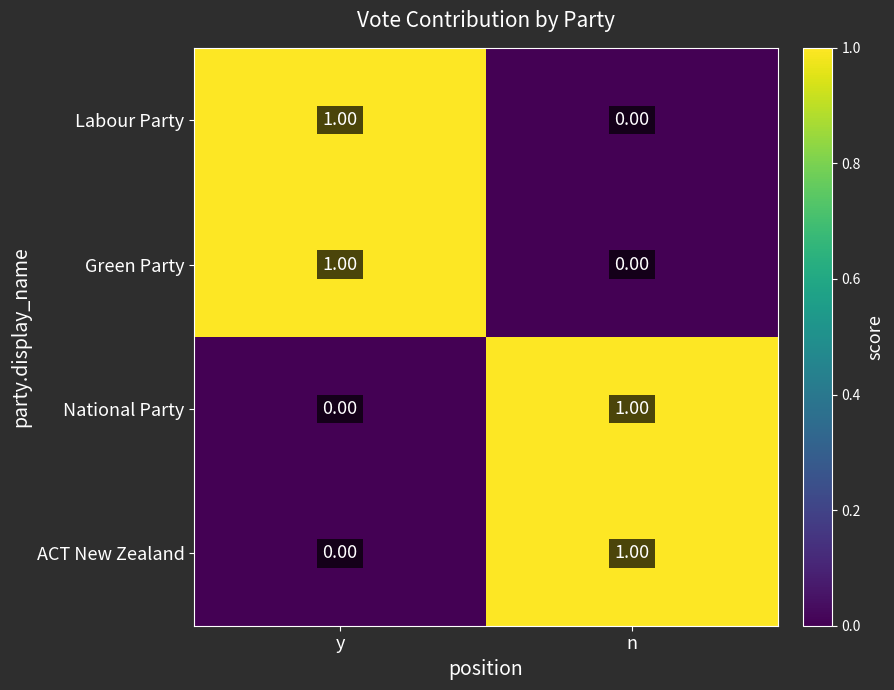

At which label does National Party reach its minimum?

y